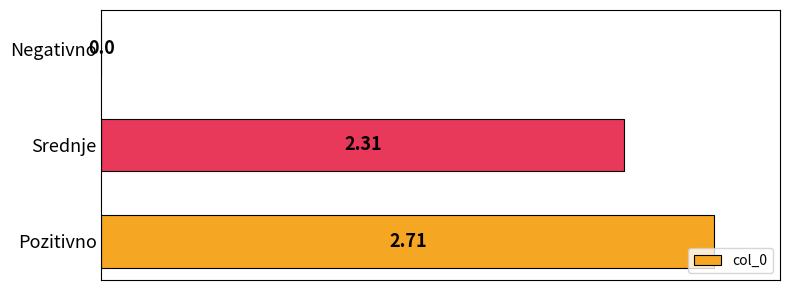

Between Negativno and Pozitivno, which is larger?

Pozitivno